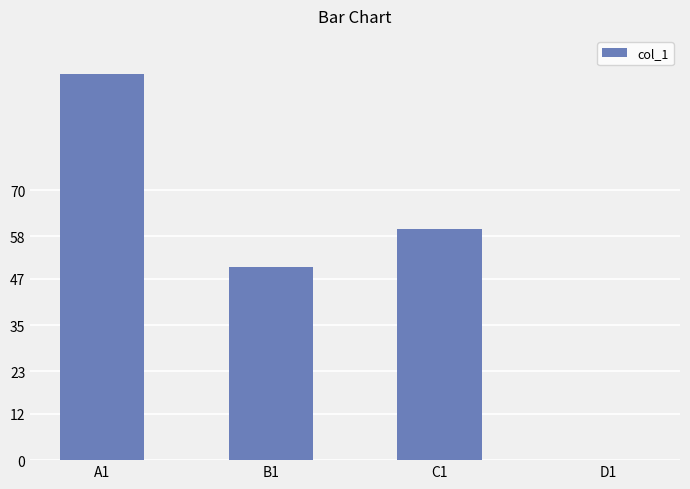

The chart shows a value of 100 at A1. True or false?

True